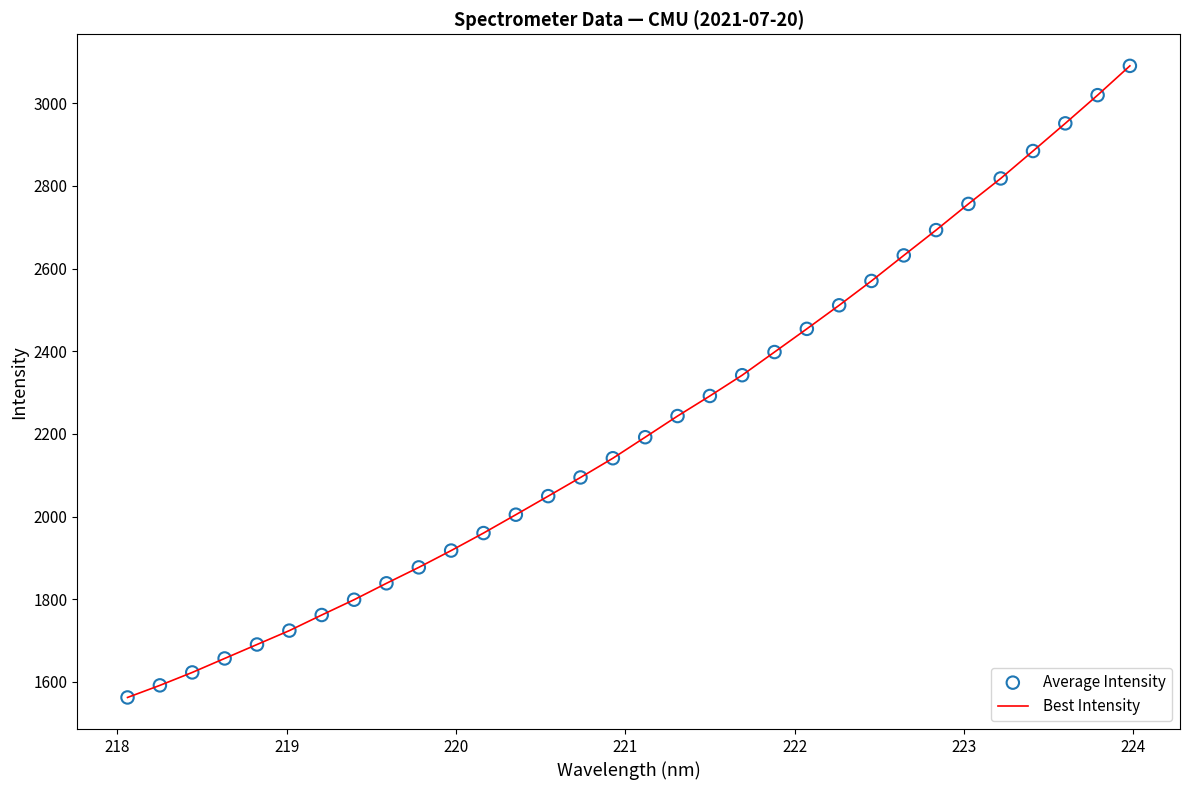

What is the greatest value displayed?

3090.4